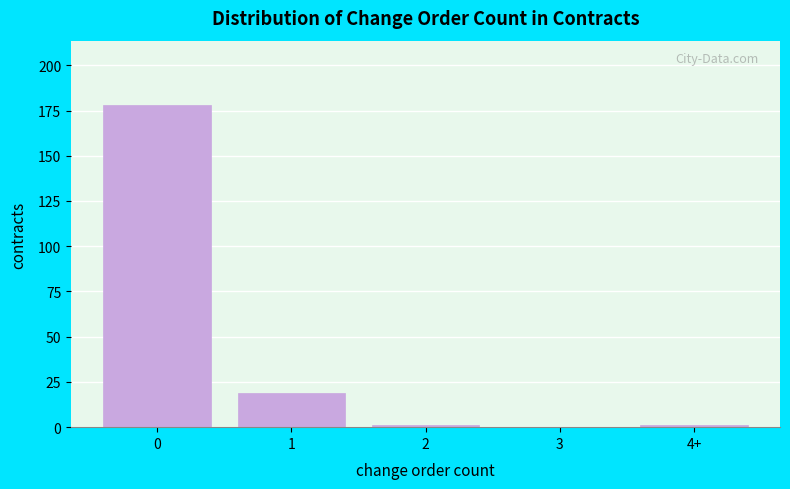

Reading right to left, transcribe all the data shown in this chart.

4+=1	3=0	2=1	1=19	0=178